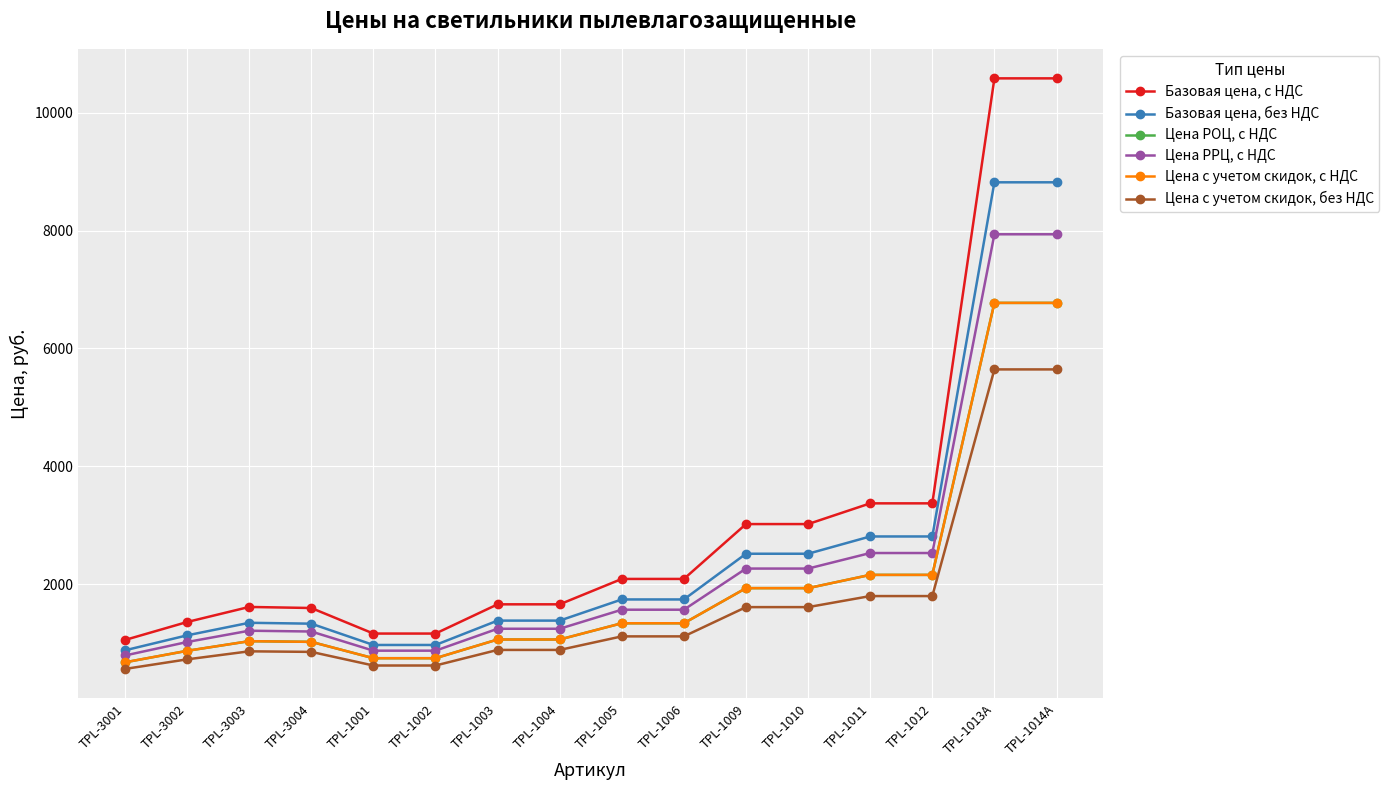

True or false: Цена РРЦ, с НДС and Цена с учетом скидок, без НДС intersect in this chart.

False